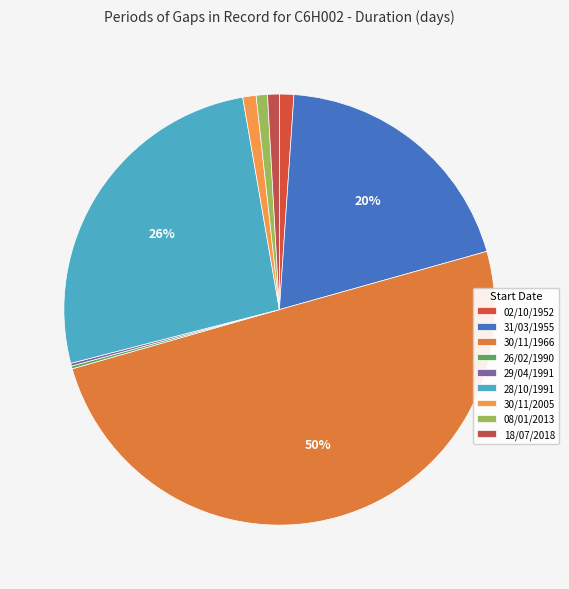

What percentage do 08/01/2013 and 28/10/1991 together represent?

27.1%